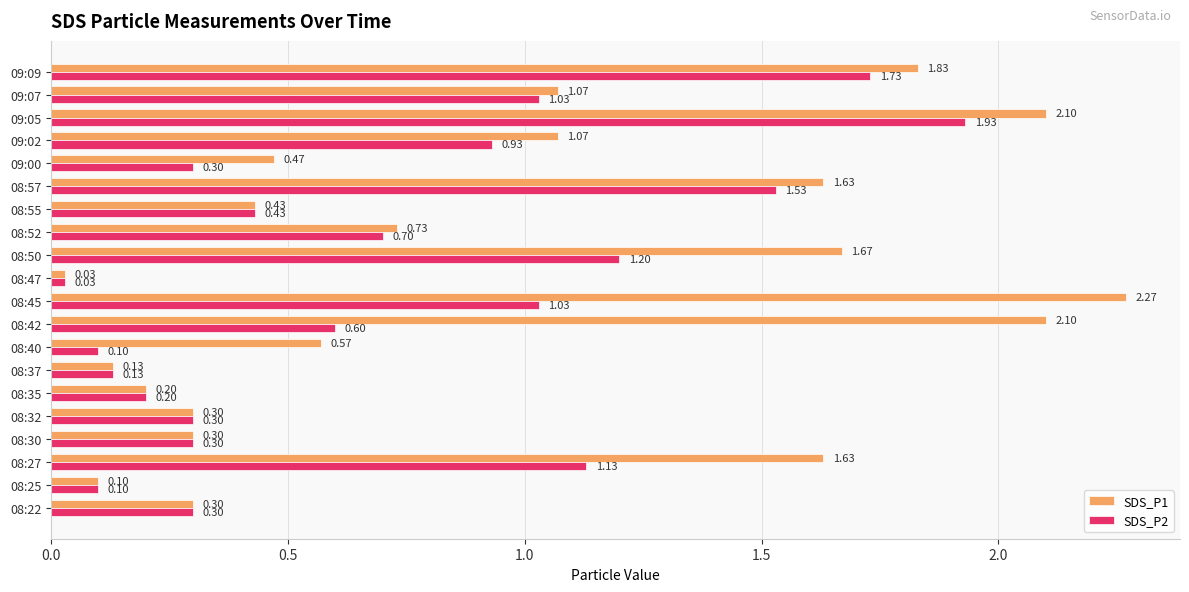

Which series has the widest spread of values?

SDS_P1